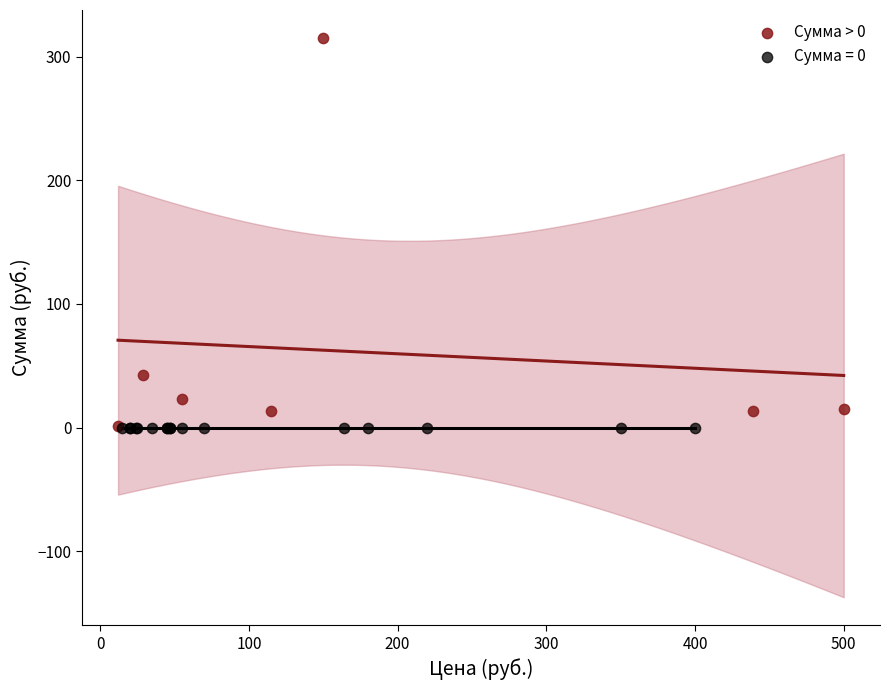

Which series reaches the maximum Y coordinate?

Сумма > 0